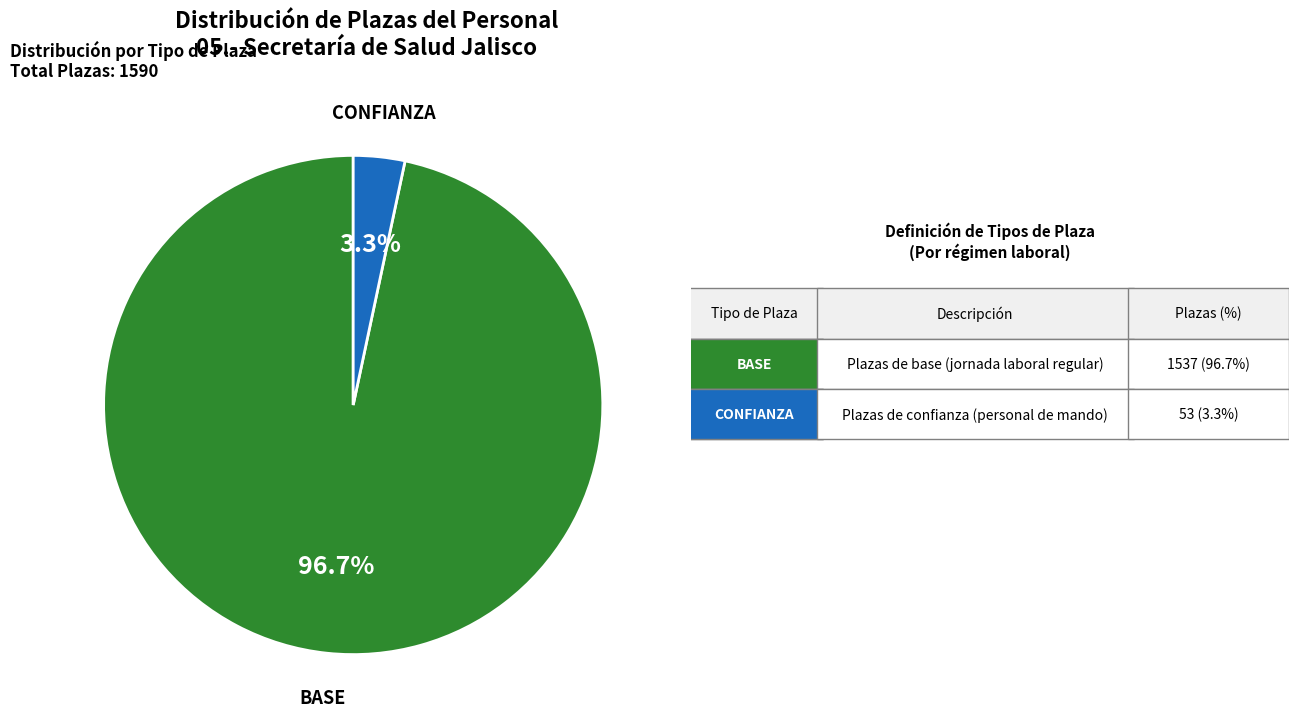

Is there any slice that represents more than half of the pie?

Yes